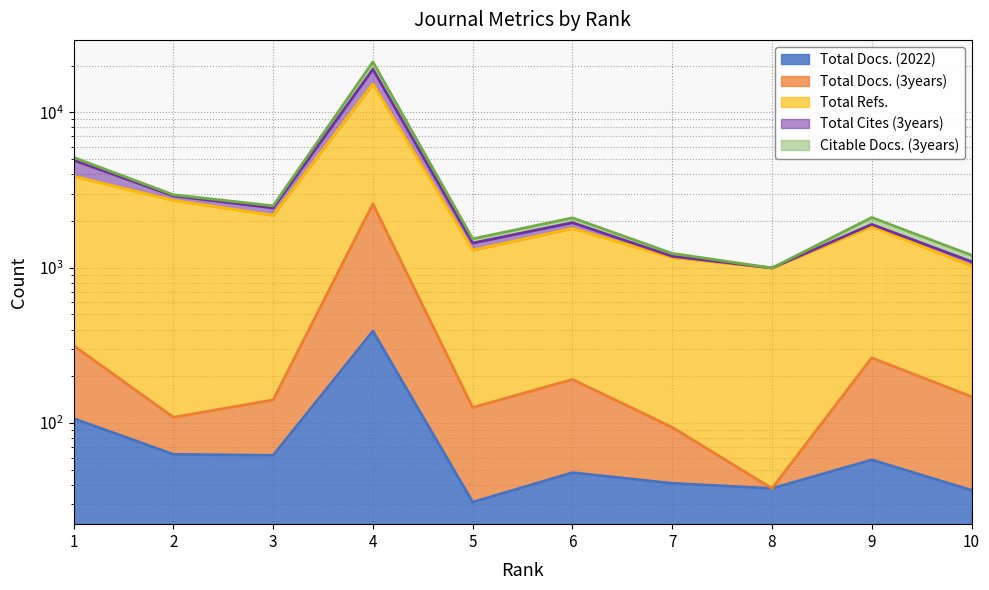

The Total Refs. series shows 2297 at 5. True or false?

False